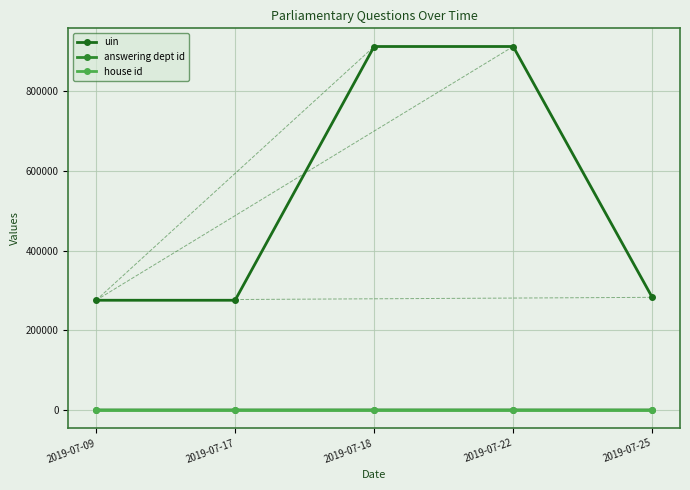

What are all the series names shown in the legend?

uin, answering dept id, house id